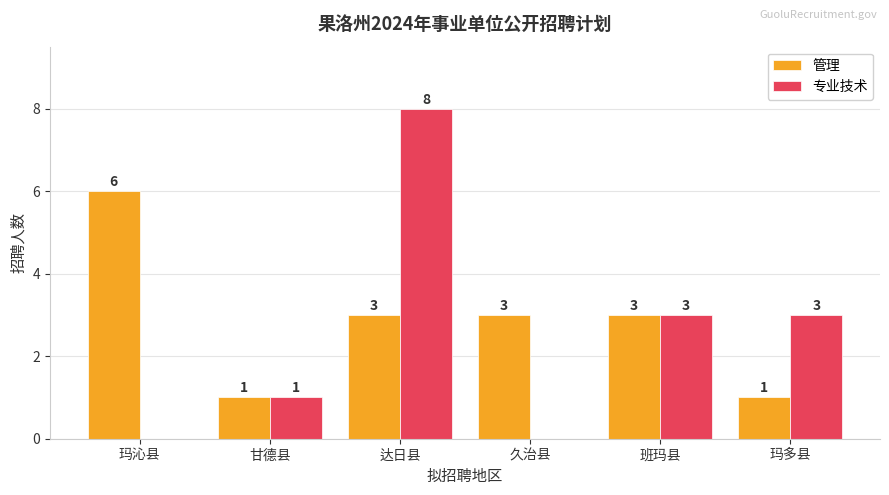

What is the sum of all 管理 values?

17